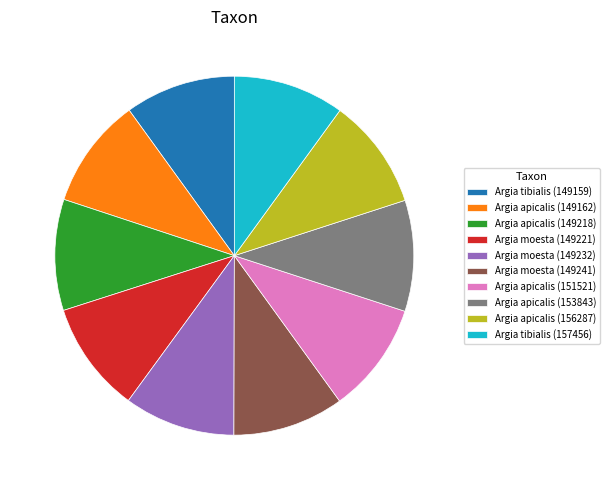

Approximately how many times larger is the value at Argia apicalis (153843) compared to Argia apicalis (149218)?

1.0